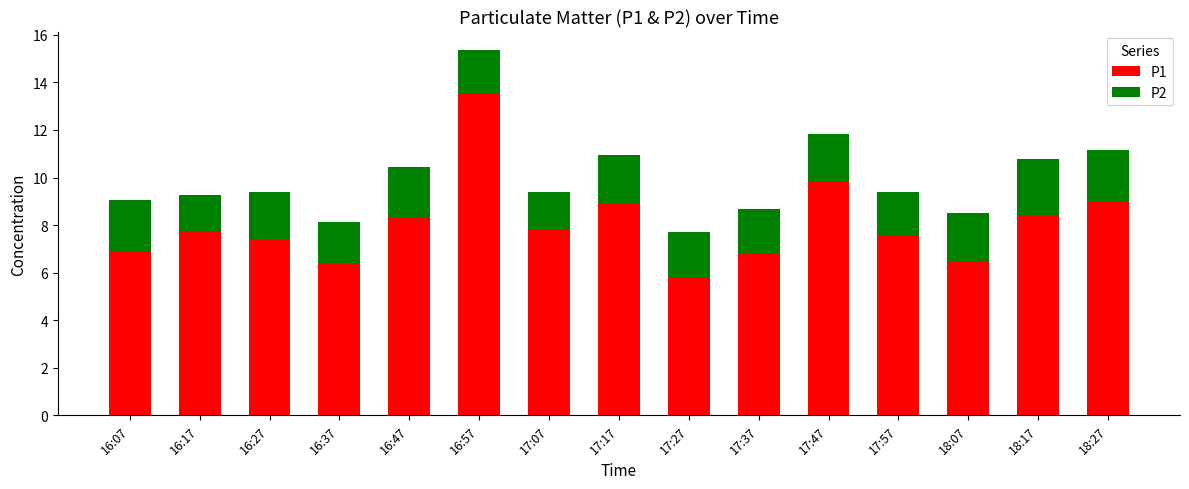

The P1 series shows 13.5 at 16:57. True or false?

True